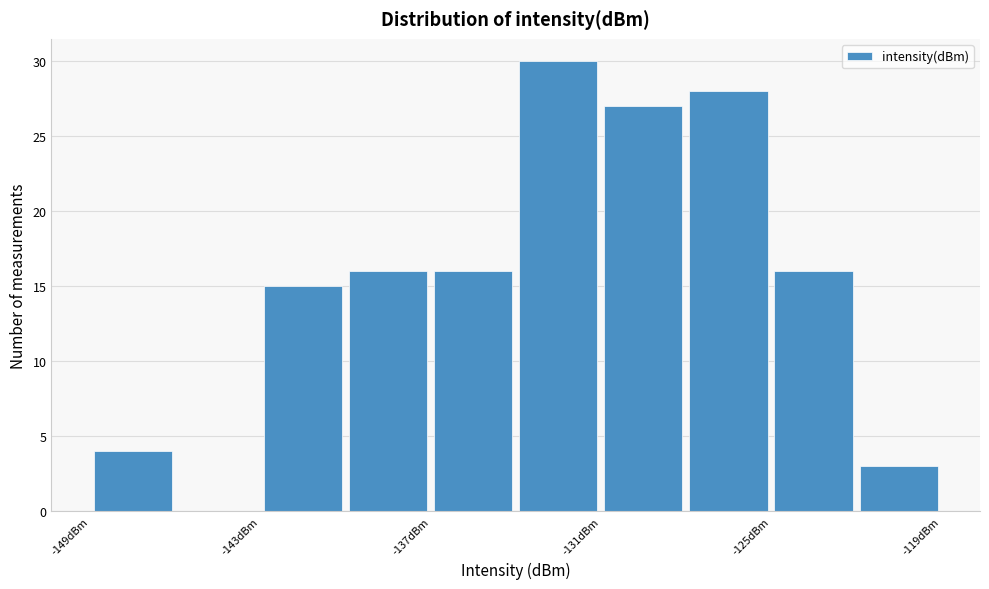

Around what value on the x-axis is the tallest bar? Give the approximate position of its centre, as read against the axis.

-132